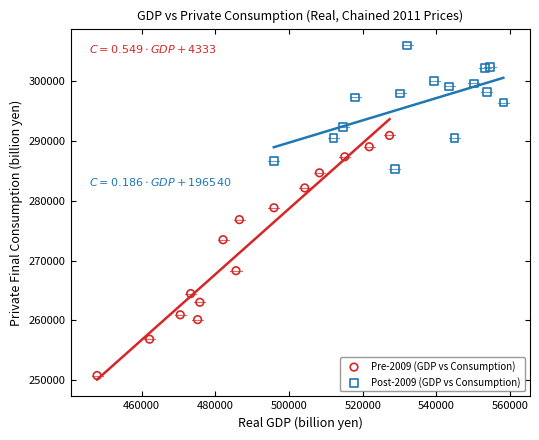

What are all the series names shown in the legend?

Pre-2009 (GDP vs Consumption), Post-2009 (GDP vs Consumption)